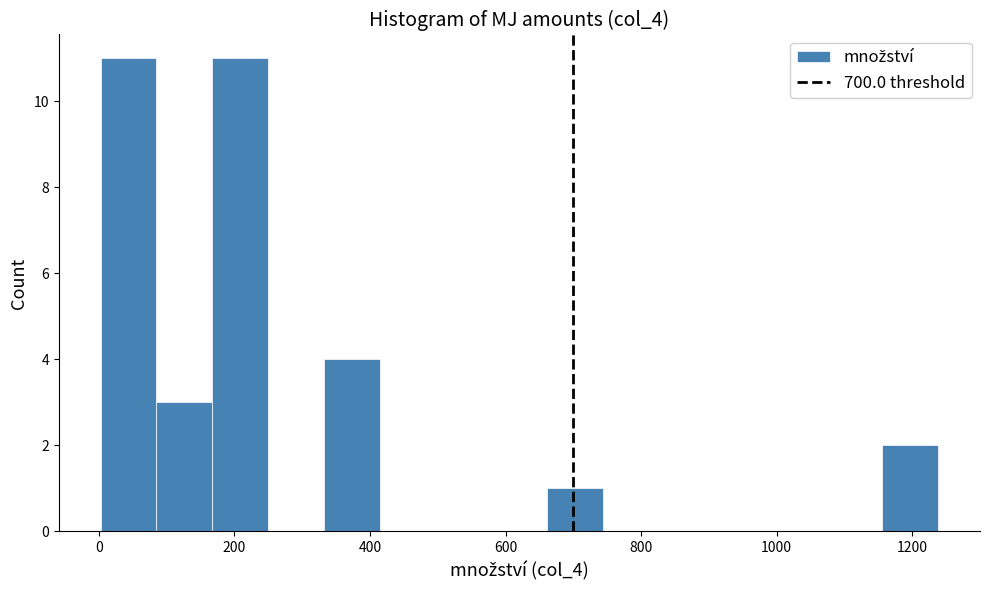

How tall is the bar that spans 660 to 740 on the x-axis? Neither the bar edges nor the heights are printed on the chart, so give them approximately, as read against the axes.

1